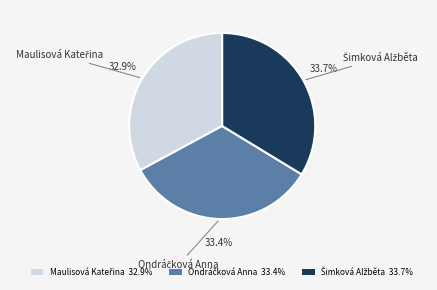

Does any single category account for the majority?

No